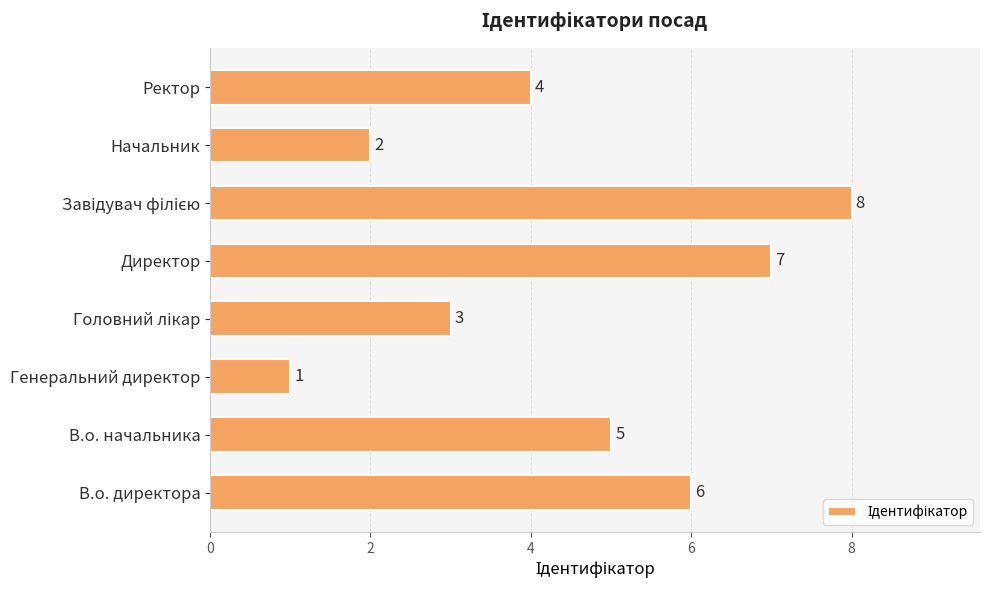

What is the greatest value displayed?

8